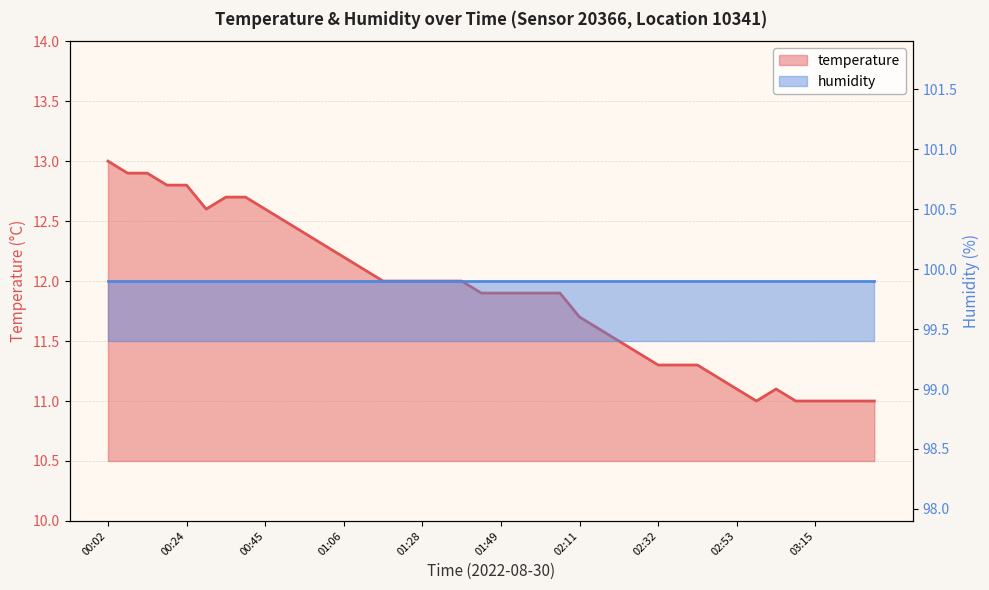

Between 00:29 and 01:49, which is larger?

00:29